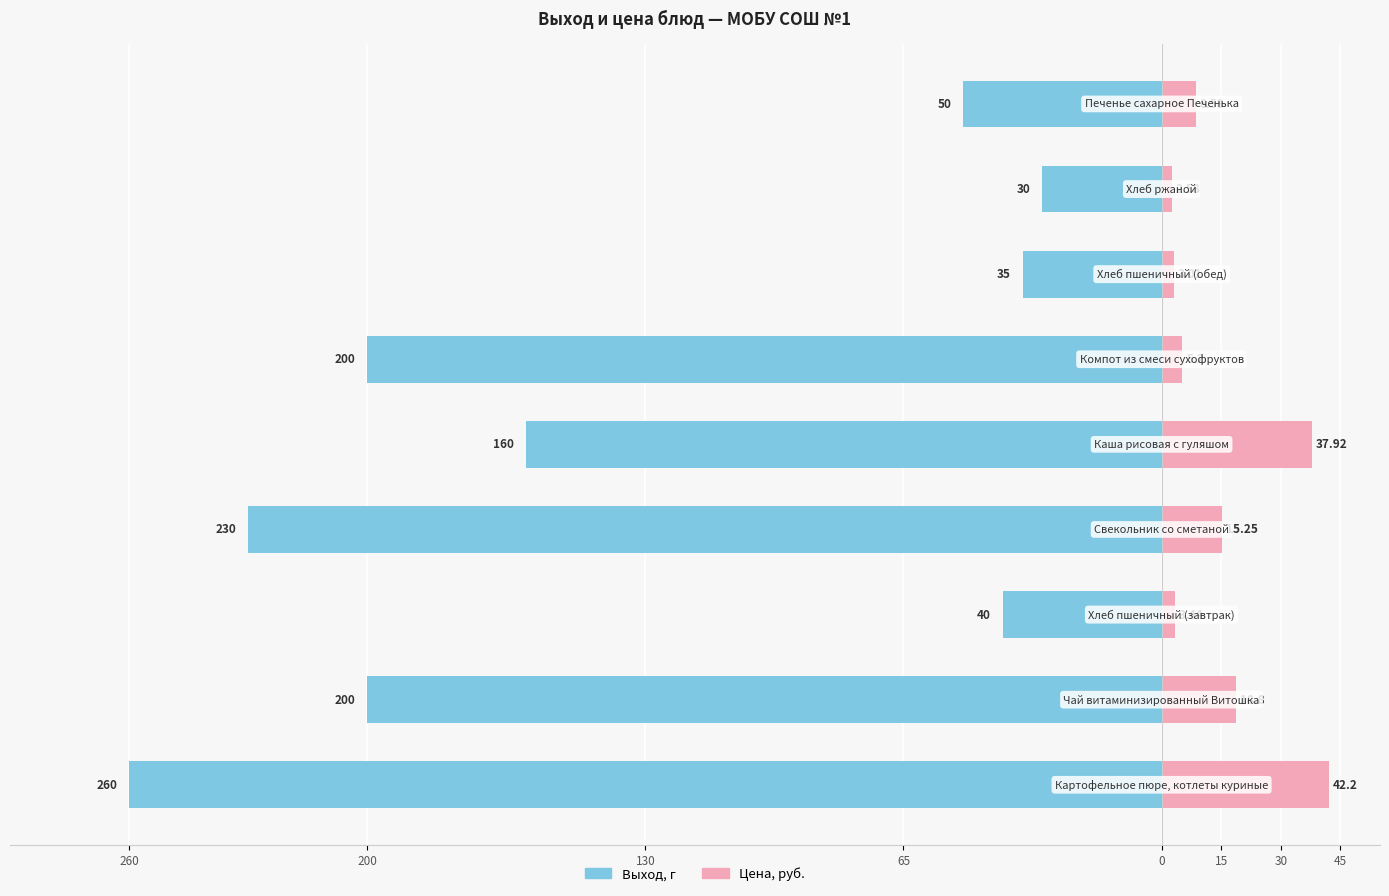

How many distinct data groups are displayed?

2